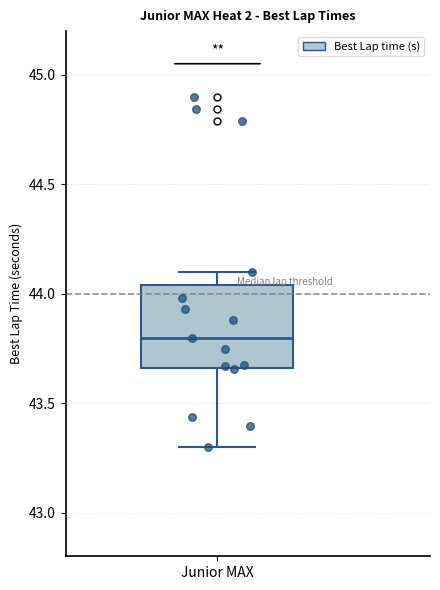

Read this box plot against the y-axis: the position of the median line, the range covered by the box, and the ends of both whiskers. The values are not printed on the chart, so give them approximately, as read against the axis.

median 43.80, box 43.65 to 44.05, whiskers 43.30 to 44.10